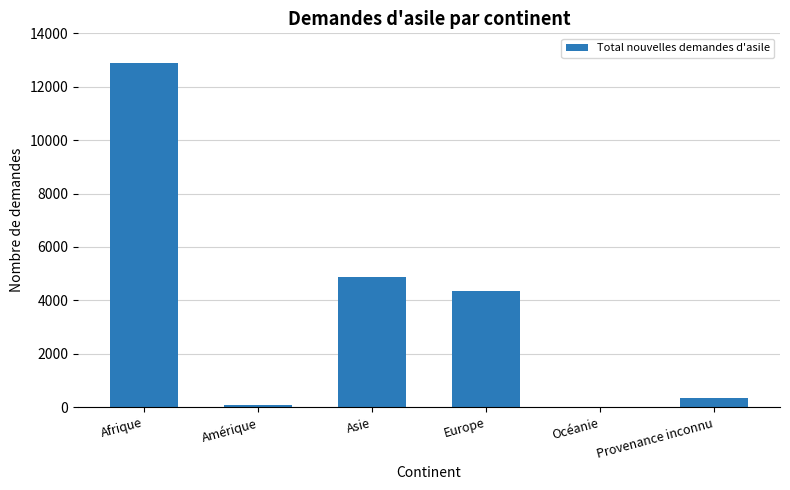

Reading right to left, extract all data points from this chart.

Provenance inconnu=356	Océanie=0	Europe=4361	Asie=4887	Amérique=64	Afrique=12883